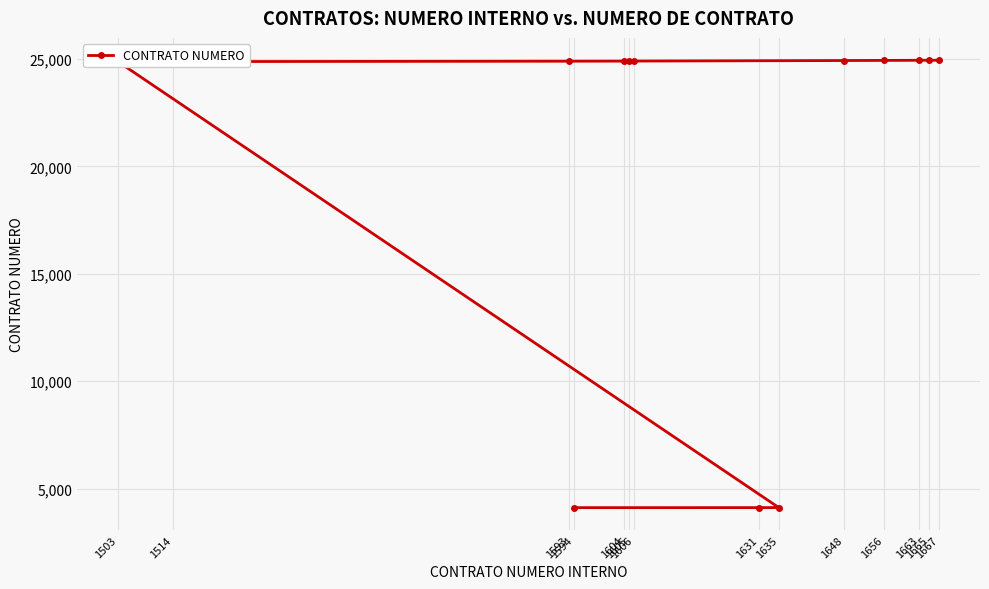

What value does the data have at 1503, to the nearest 100?

24900